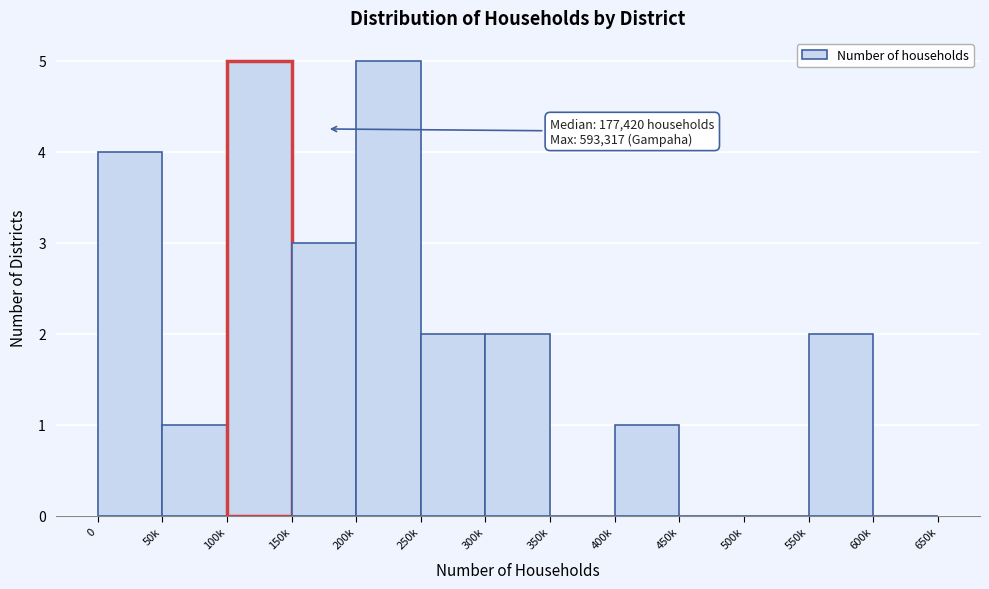

Reading left to right, extract all data points from this chart.

0=4	50k=1	100k=5	150k=3	200k=5	250k=2	300k=2	350k=0	400k=1	450k=0	500k=0	550k=2	600k=0